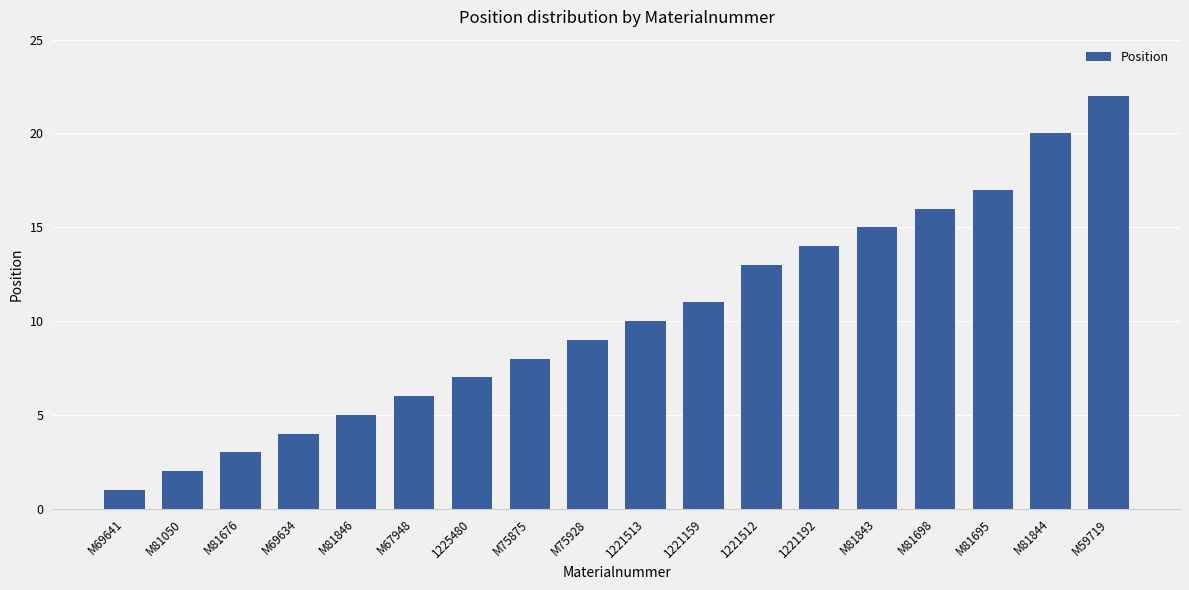

Which category has the highest value across all series?

M59719